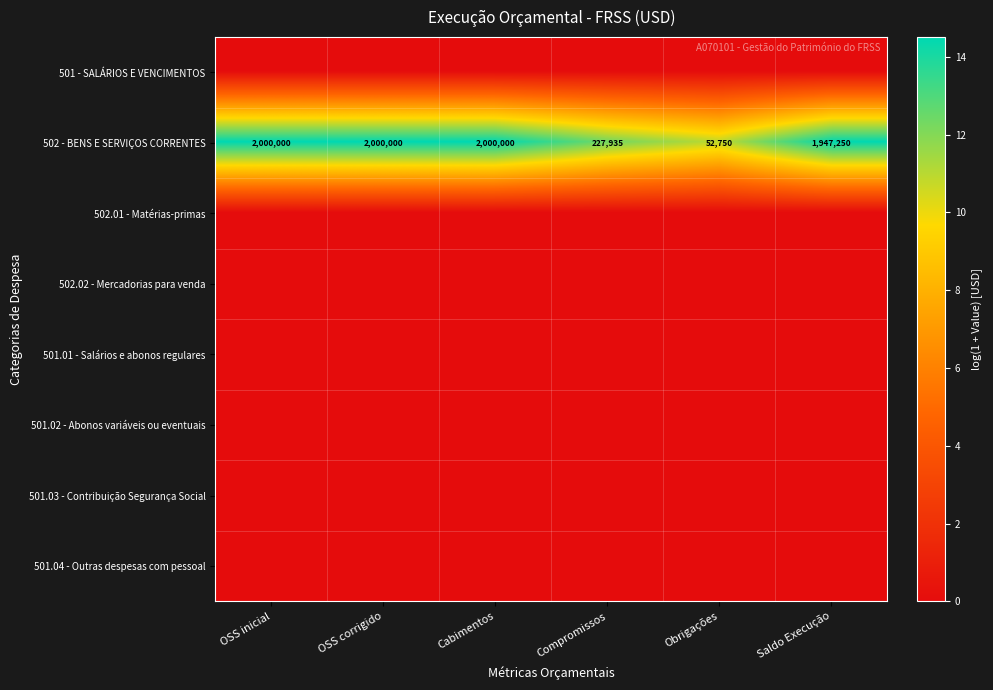

True or false: 502 - BENS E SERVIÇOS CORRENTES has a value of 227935 at Compromissos.

True